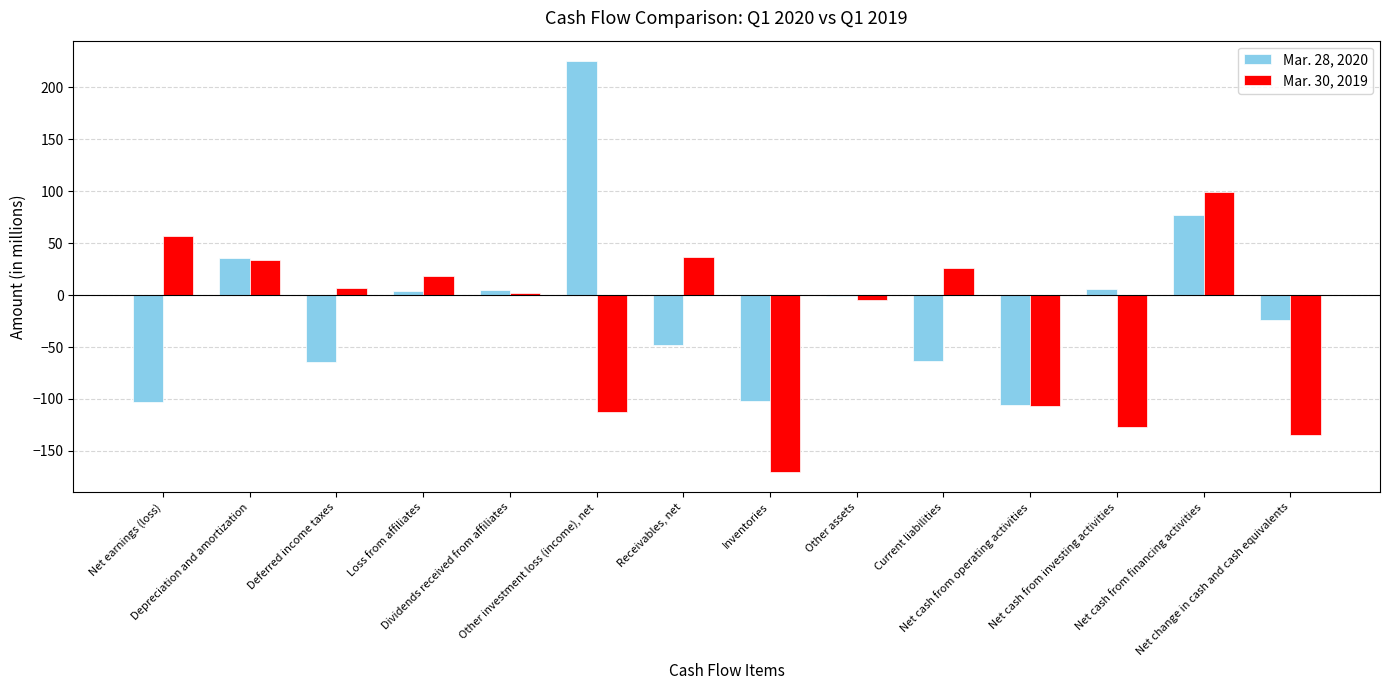

Which series has the largest range (max minus min)?

Mar. 28, 2020